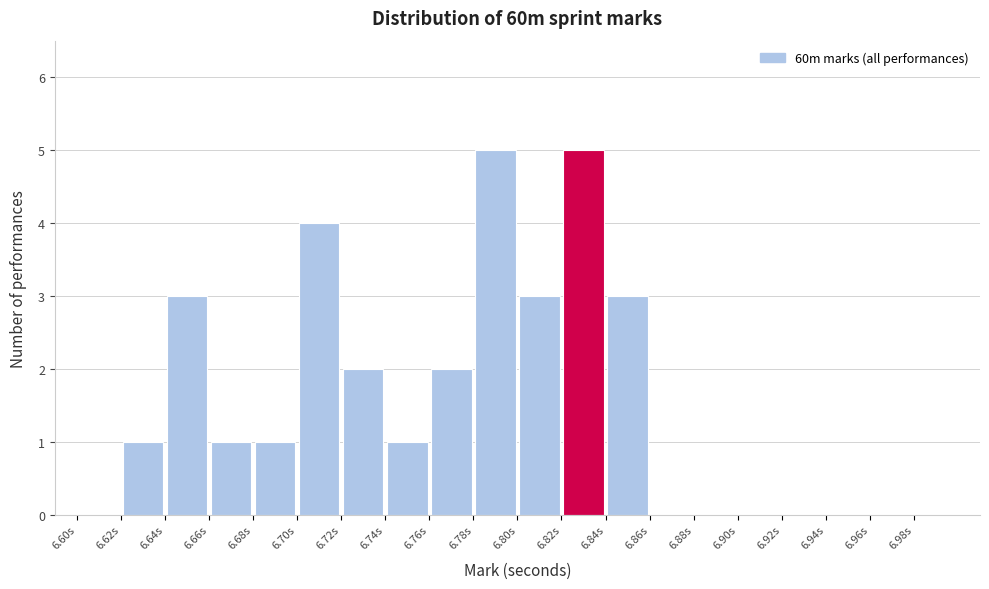

Reading left to right, transcribe this chart: for each bar, give the range it covers on the x-axis and its height. The values are not printed on the chart, so give them approximately, as read against the axis.

6.60 to 6.62: 0
6.62 to 6.64: 1
6.64 to 6.66: 3
6.66 to 6.68: 1
6.68 to 6.70: 1
6.70 to 6.72: 4
6.72 to 6.74: 2
6.74 to 6.76: 1
6.76 to 6.78: 2
6.78 to 6.80: 5
6.80 to 6.82: 3
6.82 to 6.84: 5
6.84 to 6.86: 3
6.86 to 6.88: 0
6.88 to 6.90: 0
6.90 to 6.92: 0
6.92 to 6.94: 0
6.94 to 6.96: 0
6.96 to 6.98: 0
6.98 to 7.00: 0